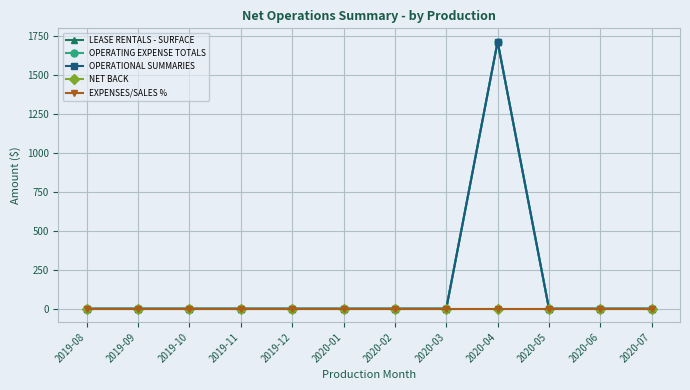

Is this an area chart (filled region under the line)?

No